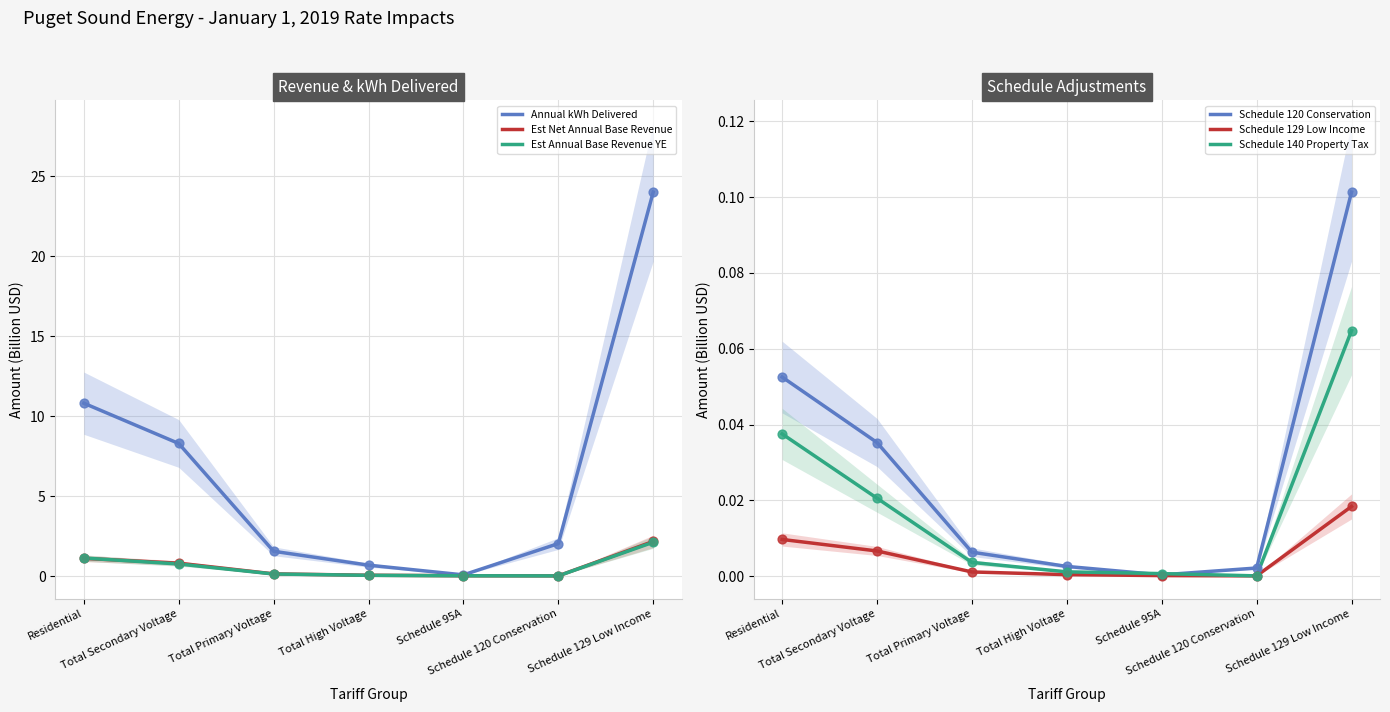

Which series reaches the maximum Y coordinate?

Annual kWh Delivered